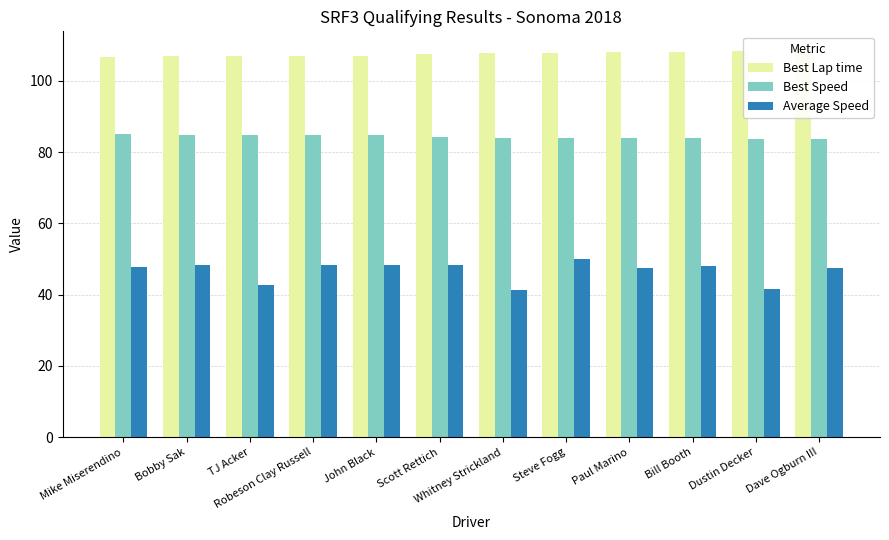

What is the minimum value for Best Speed?

83.6